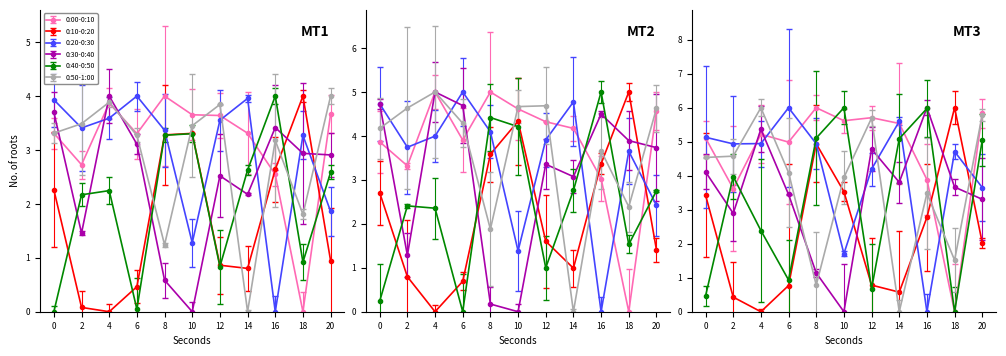

Rank the series at 0 from highest to lowest value.

0:20-0:30, 0:30-0:40, 0:50-1:00, 0:00-0:10, 0:10-0:20, 0:40-0:50